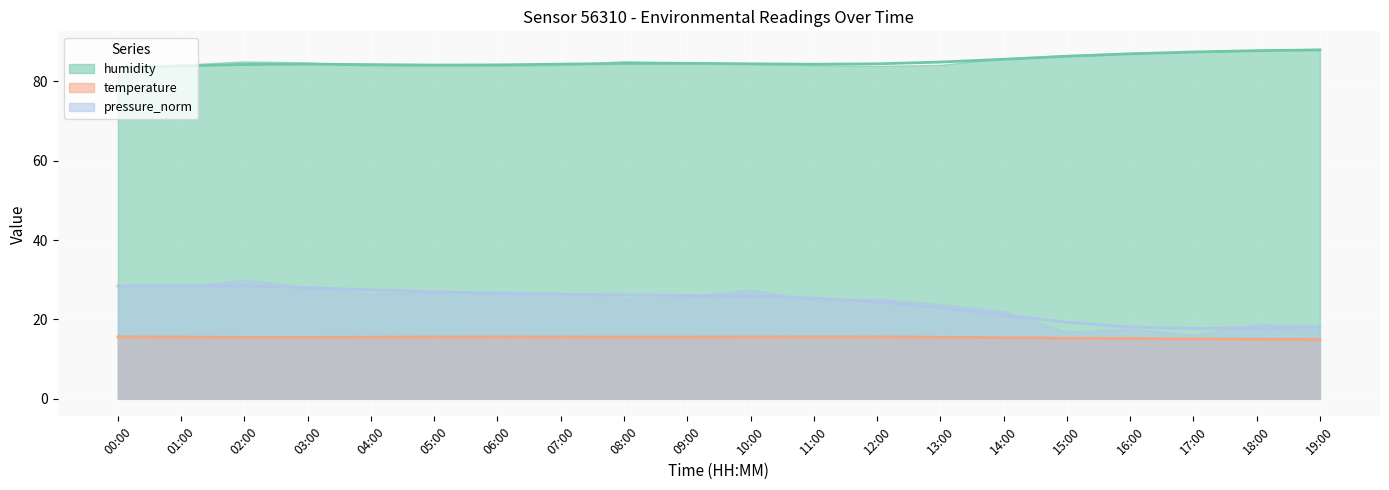

True or false: pressure_norm and humidity intersect in this chart.

False